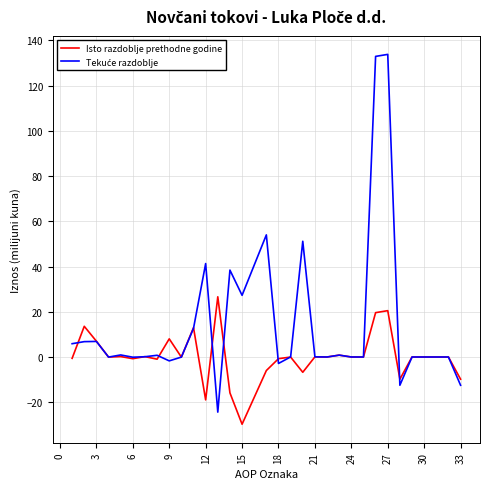

What is the greatest value displayed?

133.8